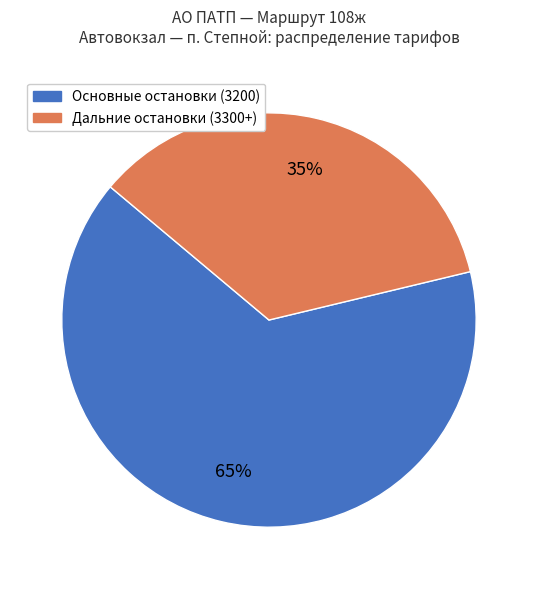

Does any single category account for the majority?

Yes